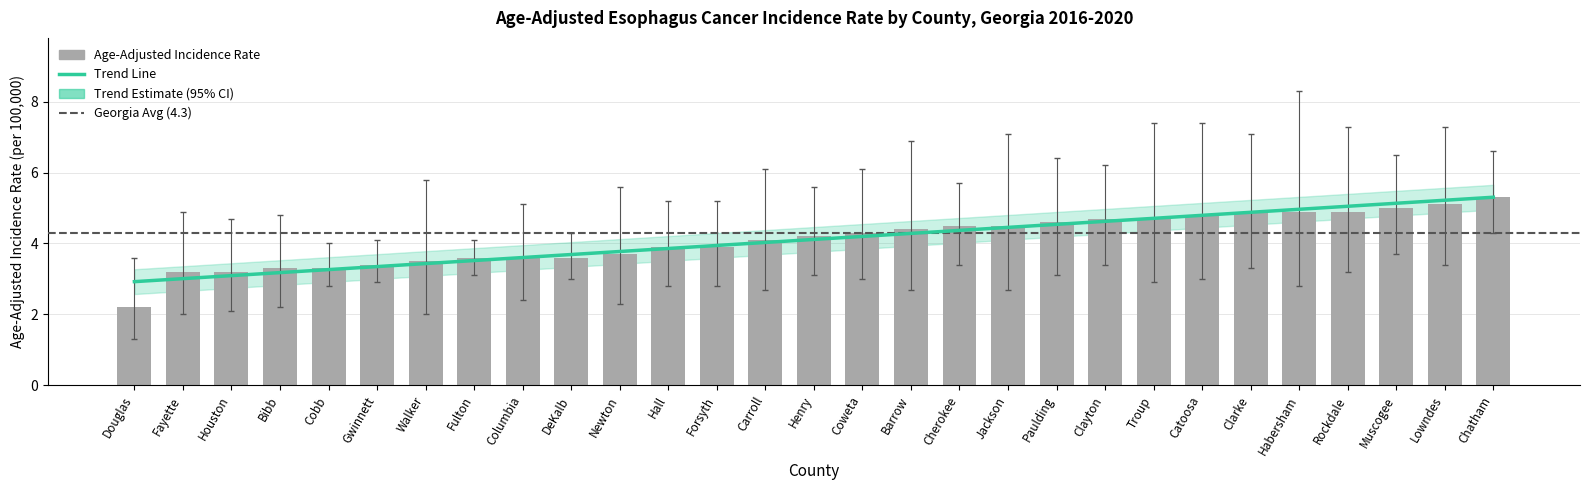

At which label is the value closest to 3?

Fayette